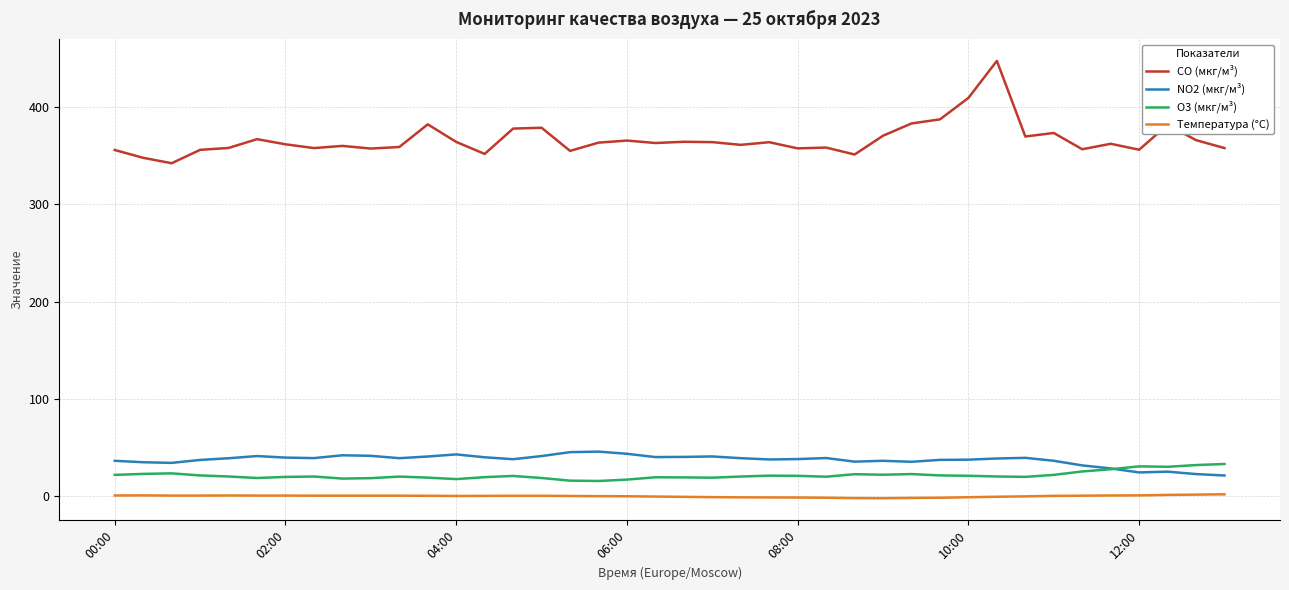

How many categories are shown in the chart?

40